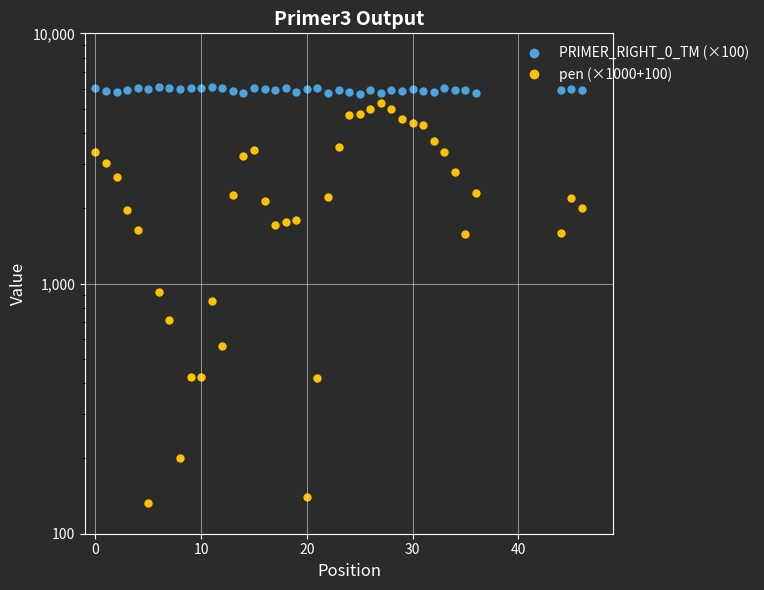

What is the label of the 15th point from the right?

25